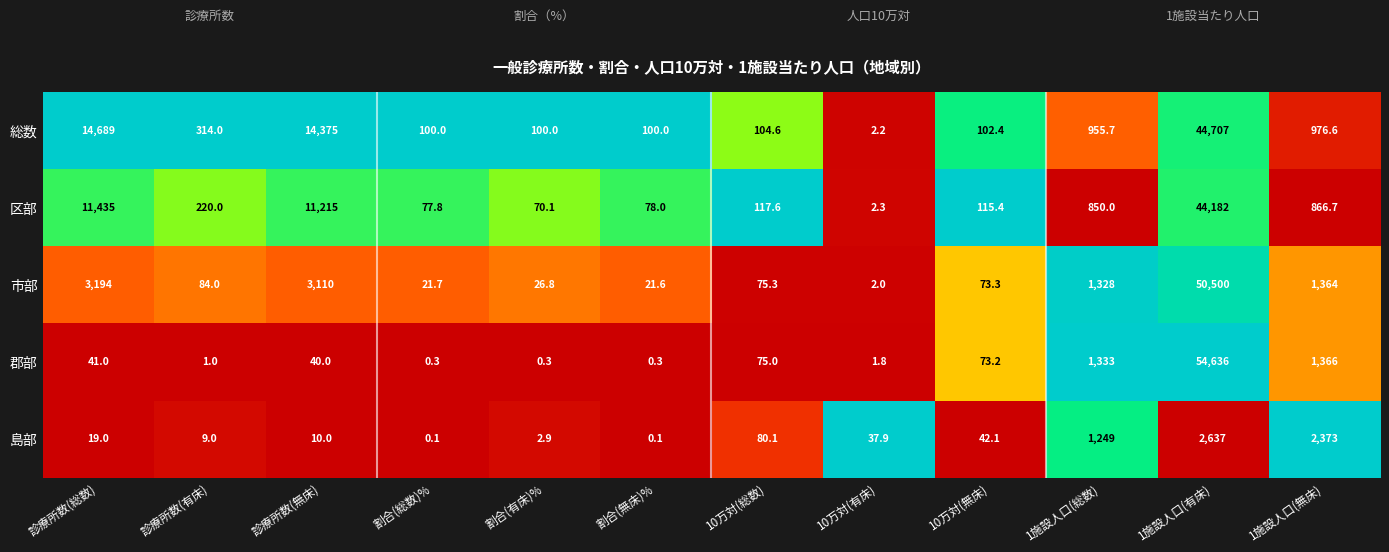

Rank the series by their maximum value, from highest to lowest.

郡部, 市部, 総数, 区部, 島部